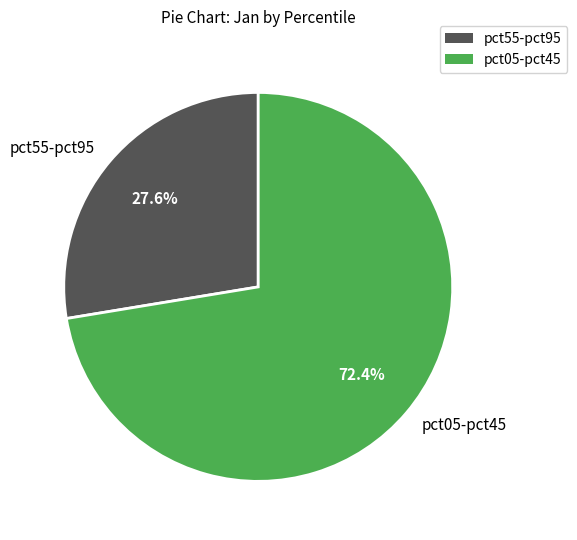

Which slice is the smallest?

pct55-pct95